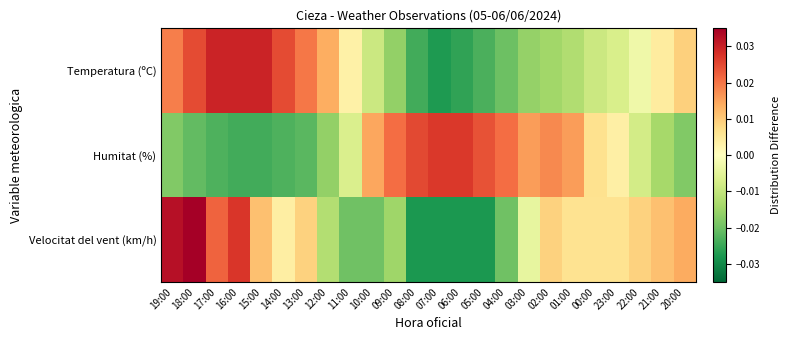

At 17:00, list the series in order from largest to smallest.

Temperatura (ºC), Velocitat del vent (km/h), Humitat (%)